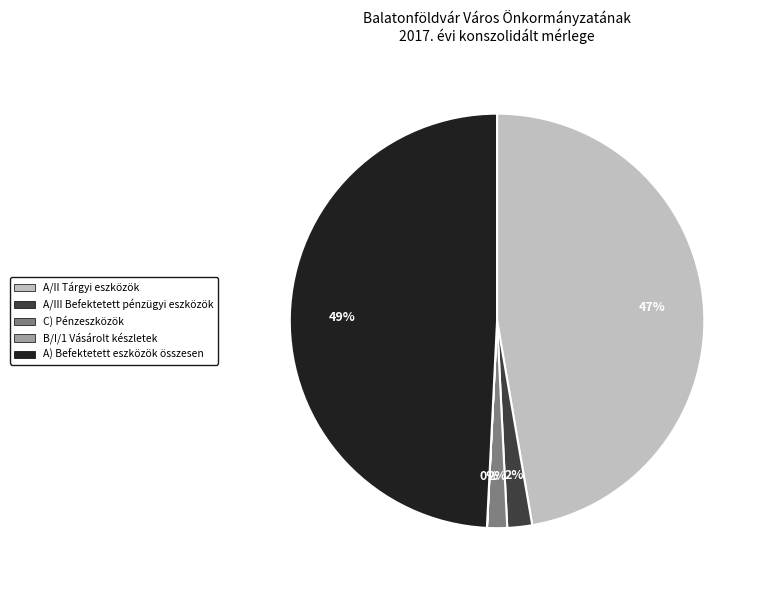

To the nearest percent, what portion does A/III Befektetett pénzügyi eszközök represent?

2%